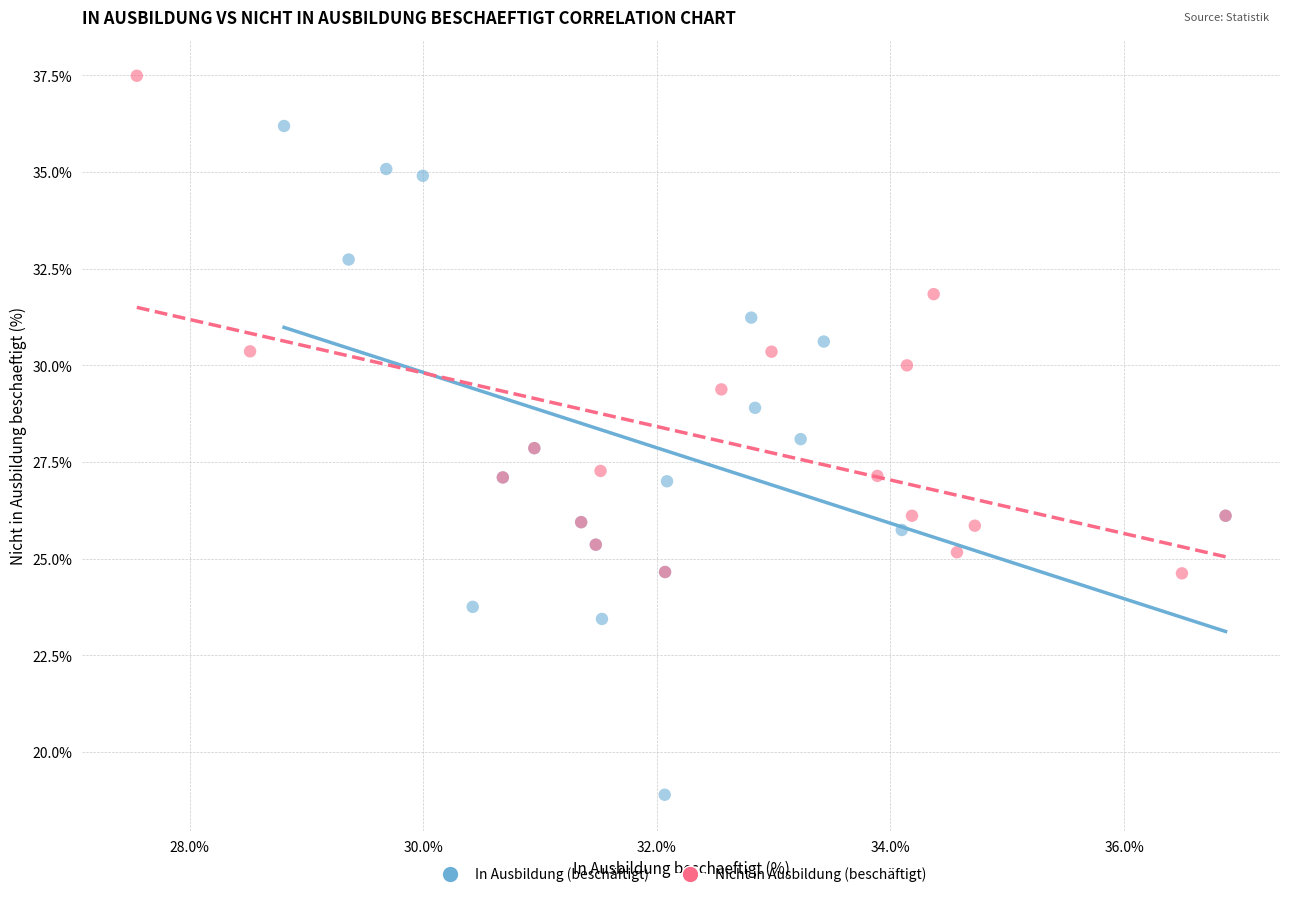

Which series contains the highest Y value?

Nicht in Ausbildung (beschäftigt)